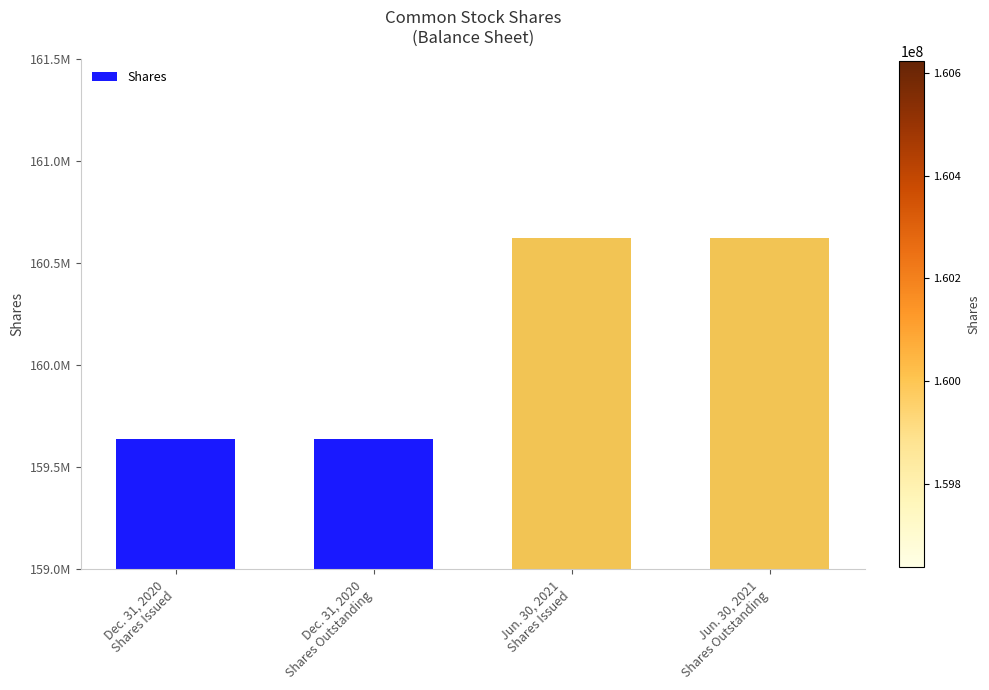

Rank the categories by value from lowest to highest.

Dec. 31, 2020
Shares Issued, Dec. 31, 2020
Shares Outstanding, Jun. 30, 2021
Shares Issued, Jun. 30, 2021
Shares Outstanding